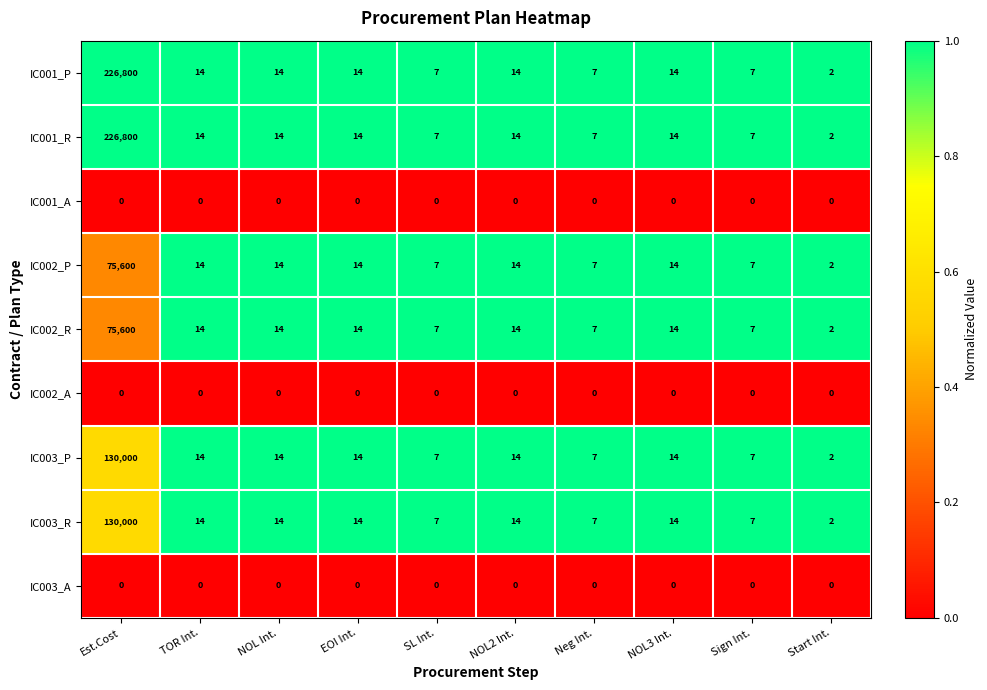

True or false: IC002_A has a value of 0 at Start Int..

True